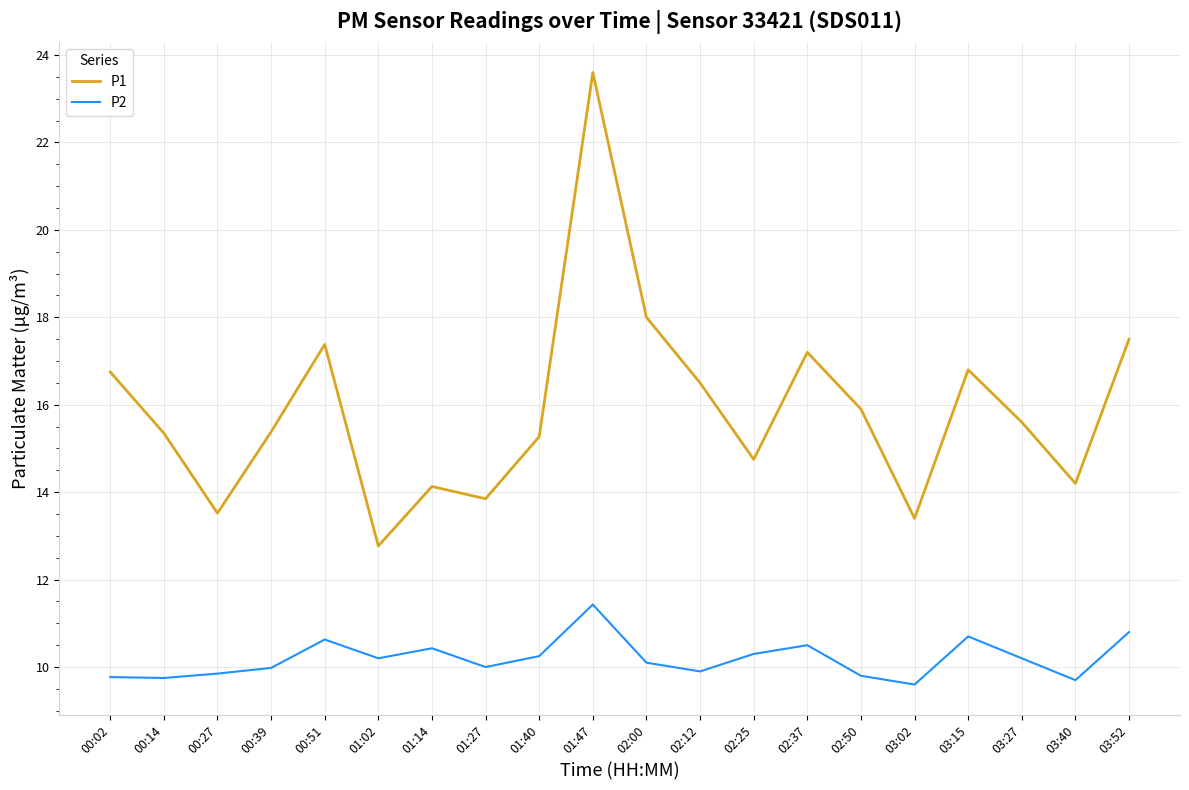

At which label does P2 reach its peak?

01:47